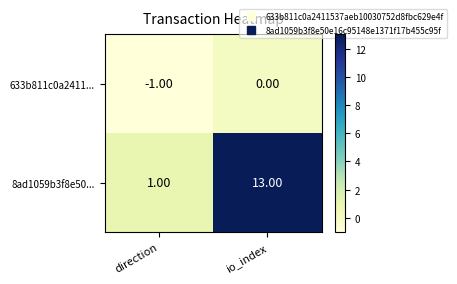

What is the sum of all 8ad1059b3f8e50... values?

14